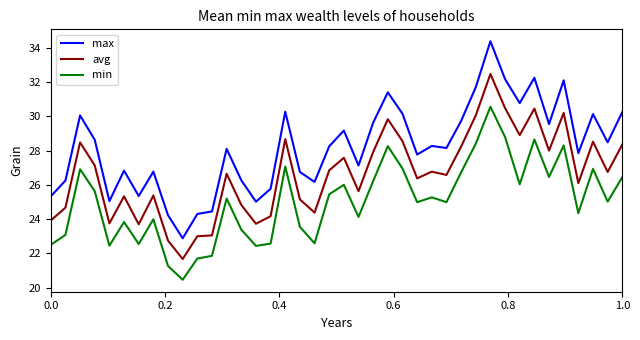

Which series has the largest total across all categories?

max